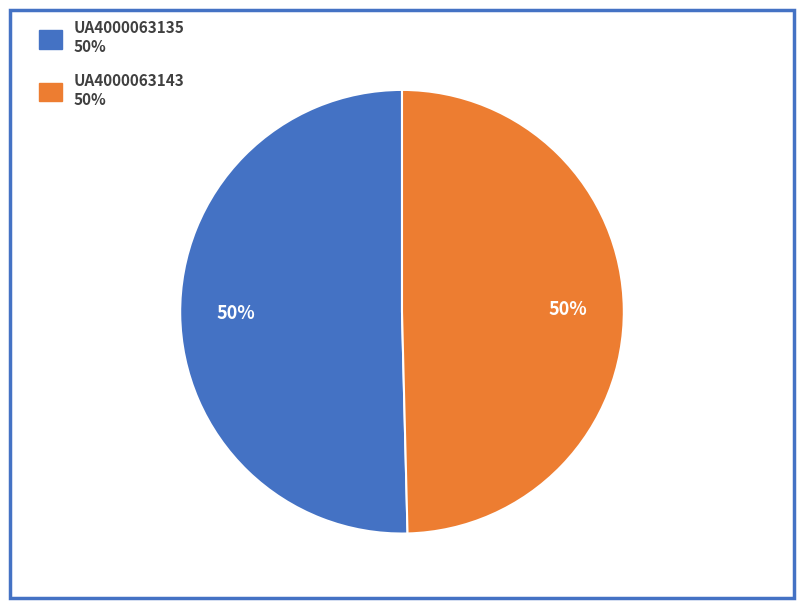

To the nearest percent, what is the combined percentage of UA4000063135 and UA4000063143?

100%